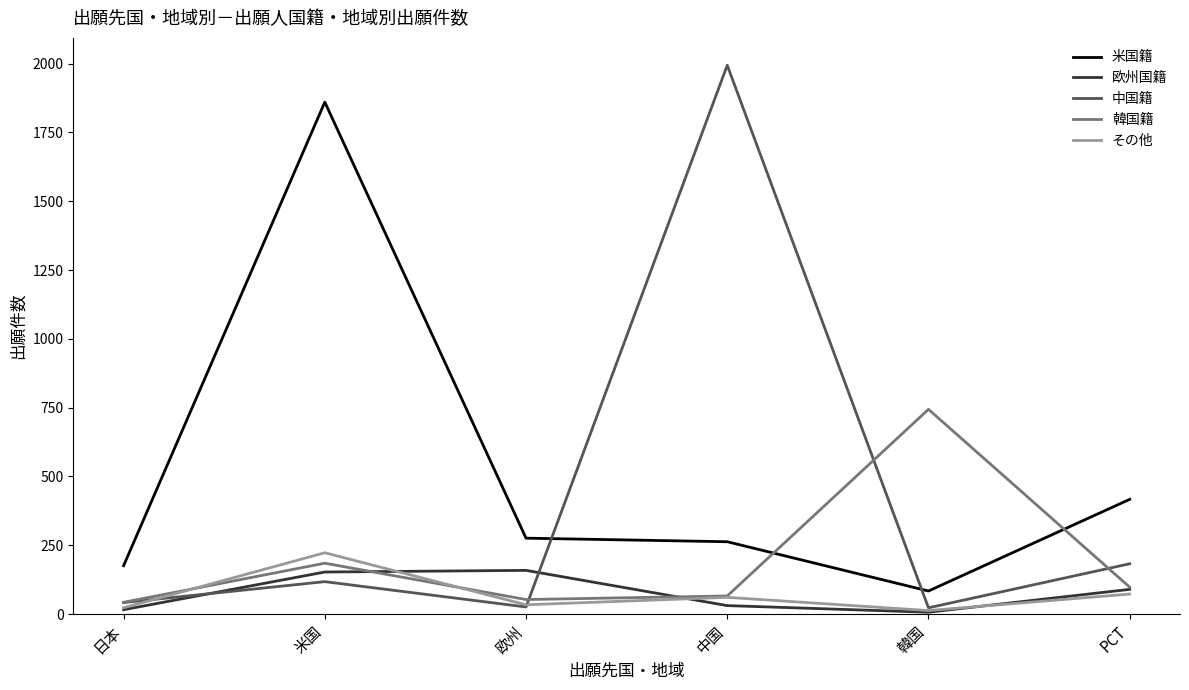

How many interior local valleys does the 韓国籍 series have?

1